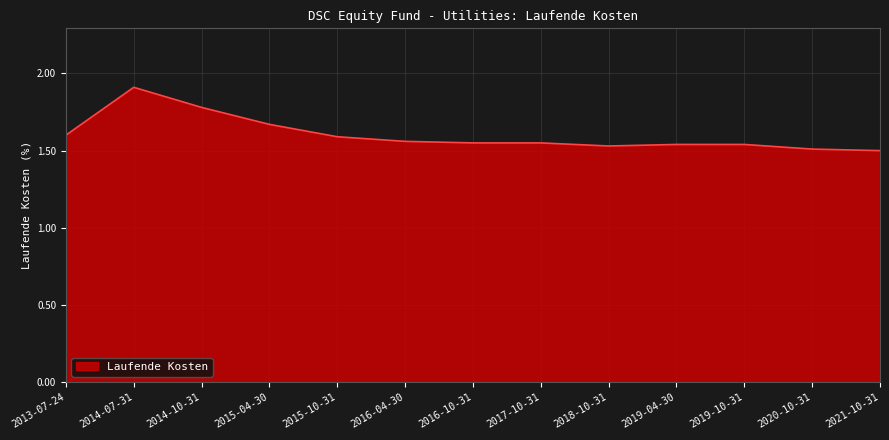

What position from the right is 2015-04-30?

10